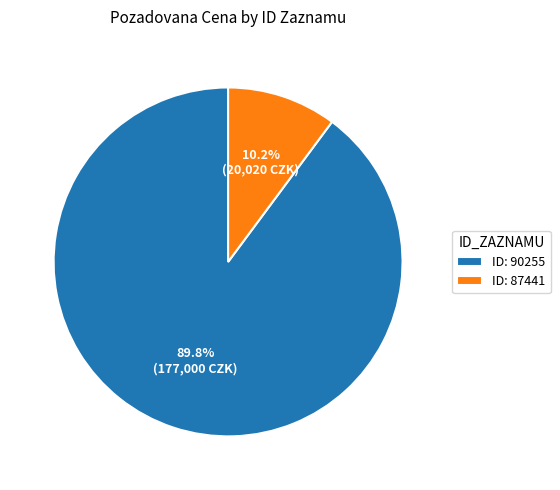

Between ID: 90255 and ID: 87441, which is larger?

ID: 90255